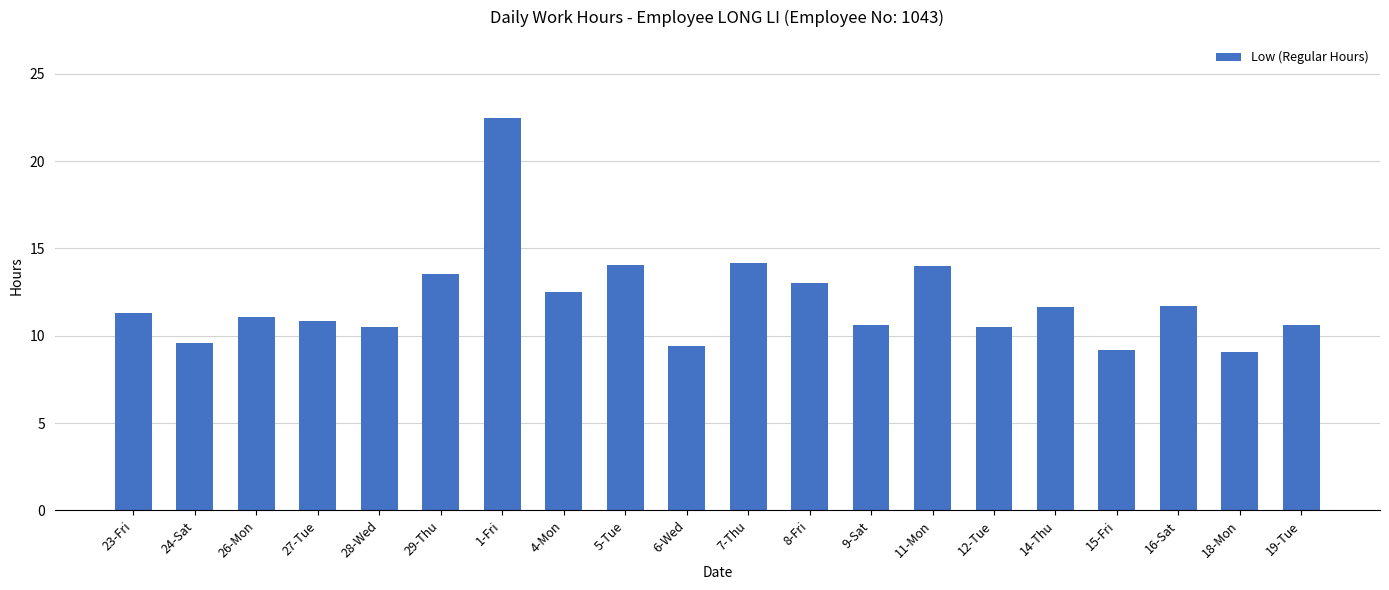

At which category does the chart reach its peak across all series?

1-Fri